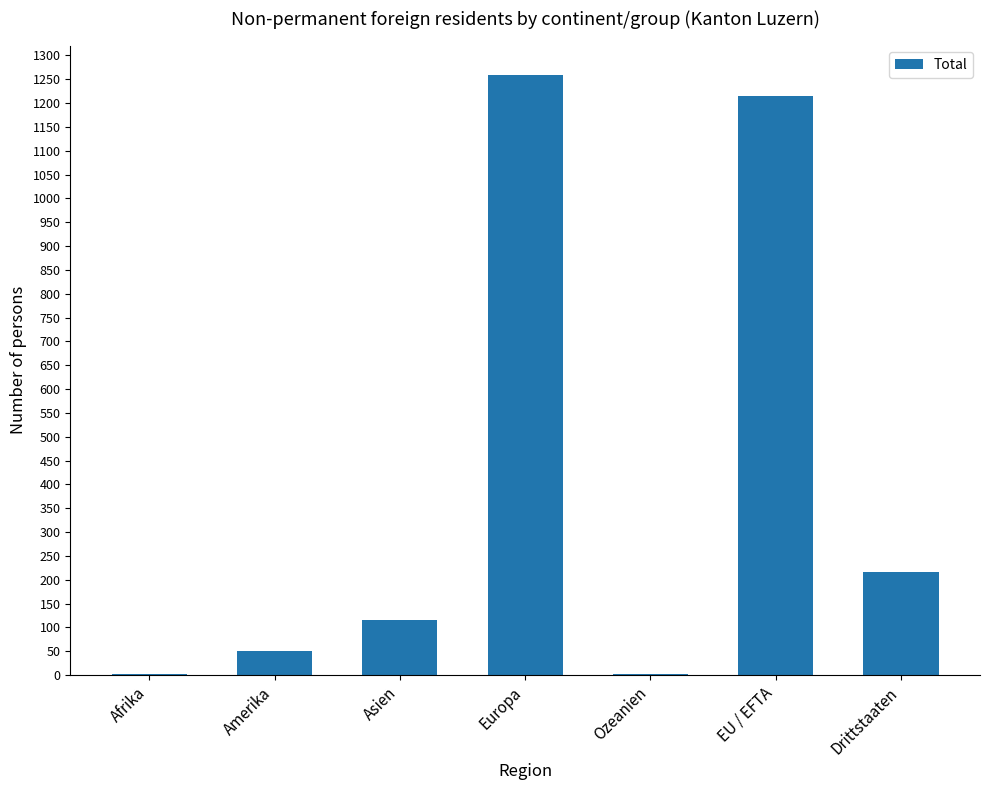

The chart shows a value of 116 at Asien. True or false?

True